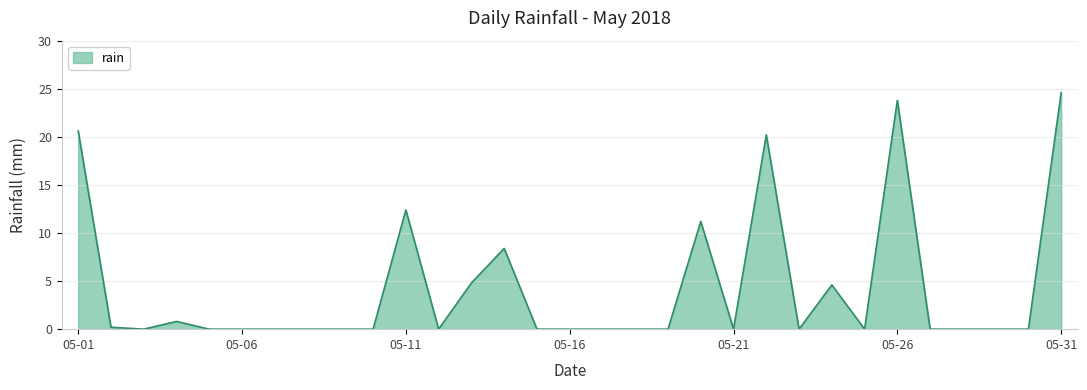

What is the greatest value displayed?

24.6